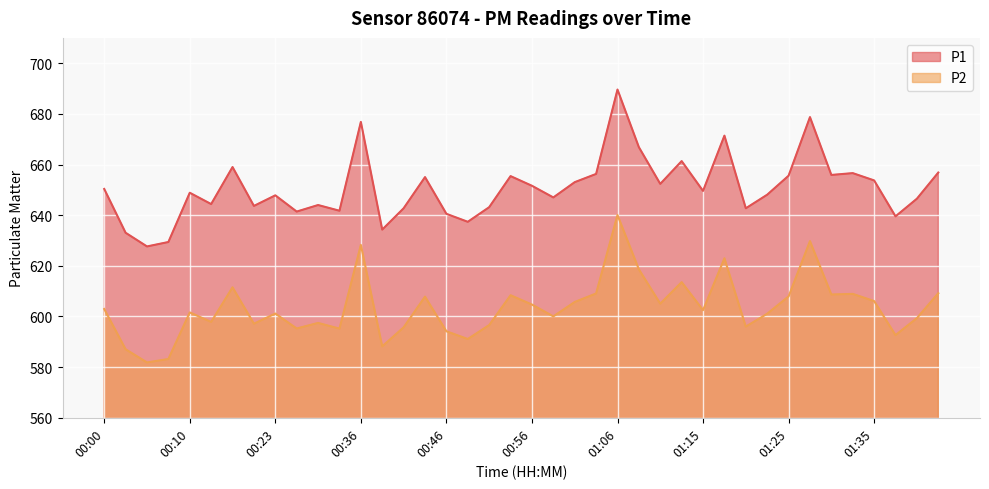

How many series are shown in this chart?

2